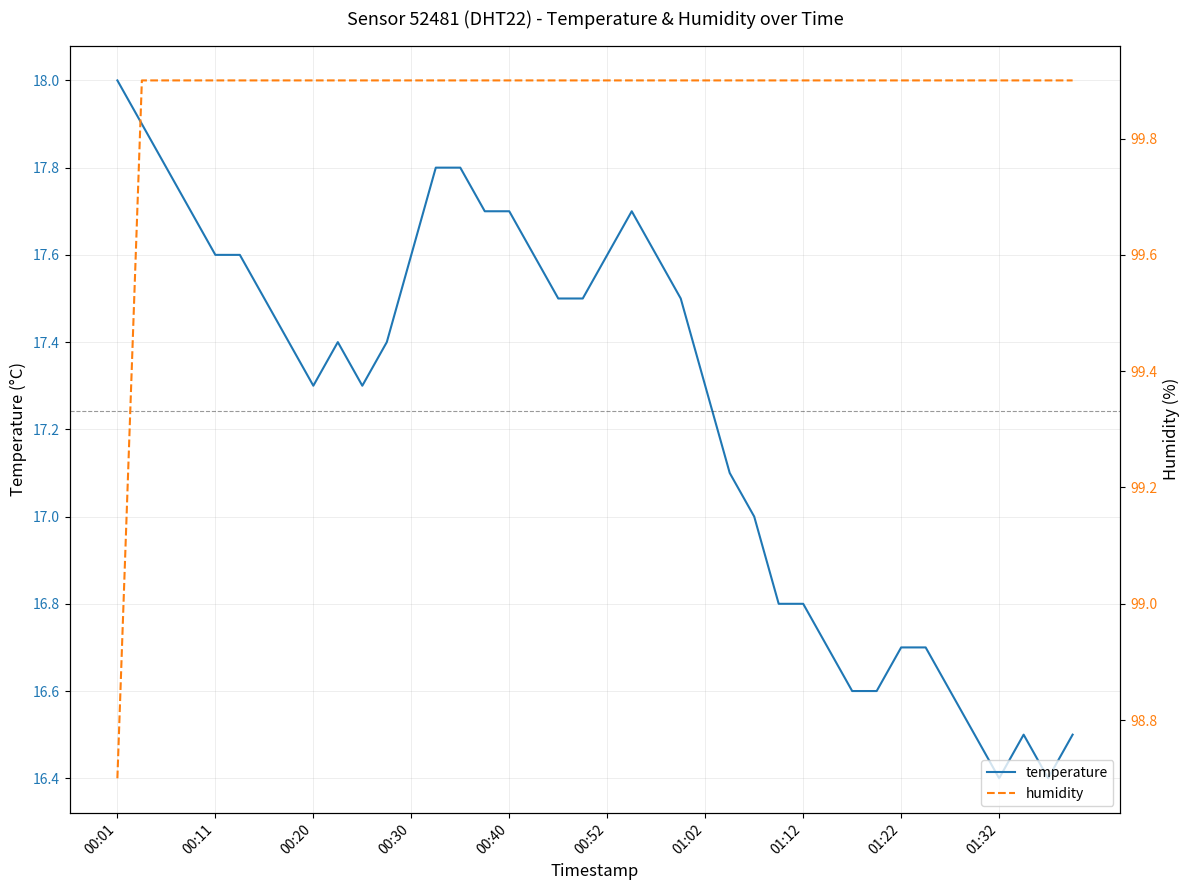

How many interior local valleys does the temperature series have?

4